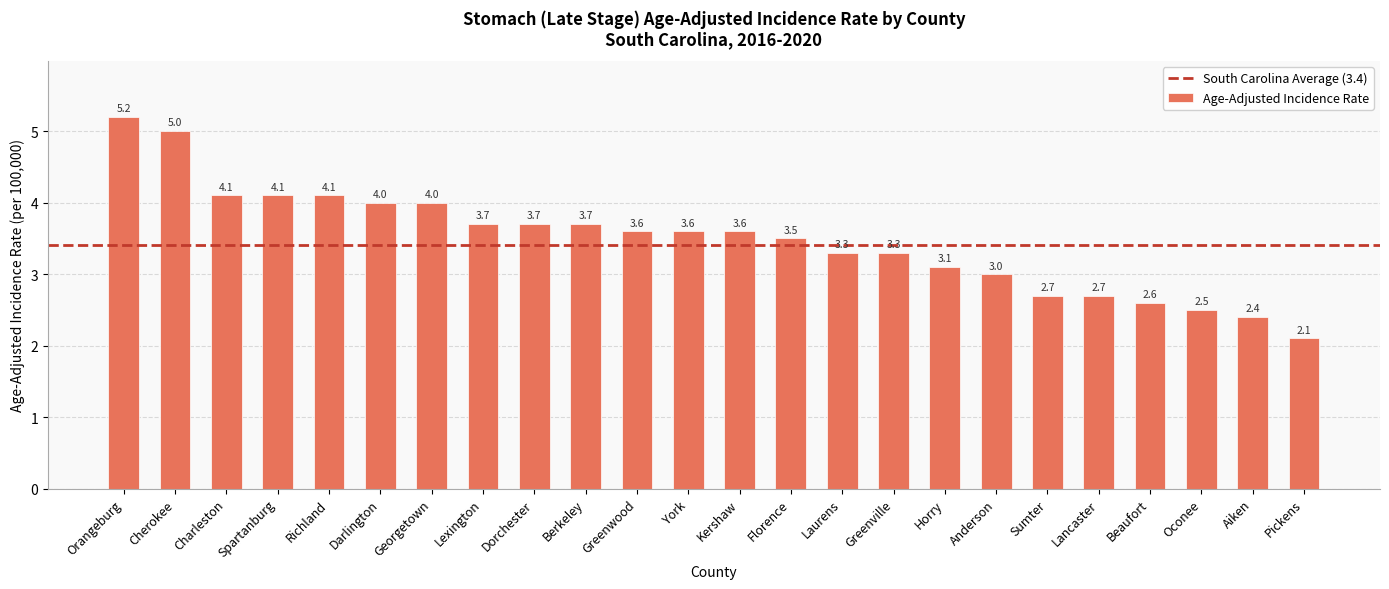

Is it true that the value at Cherokee is 7.8?

False